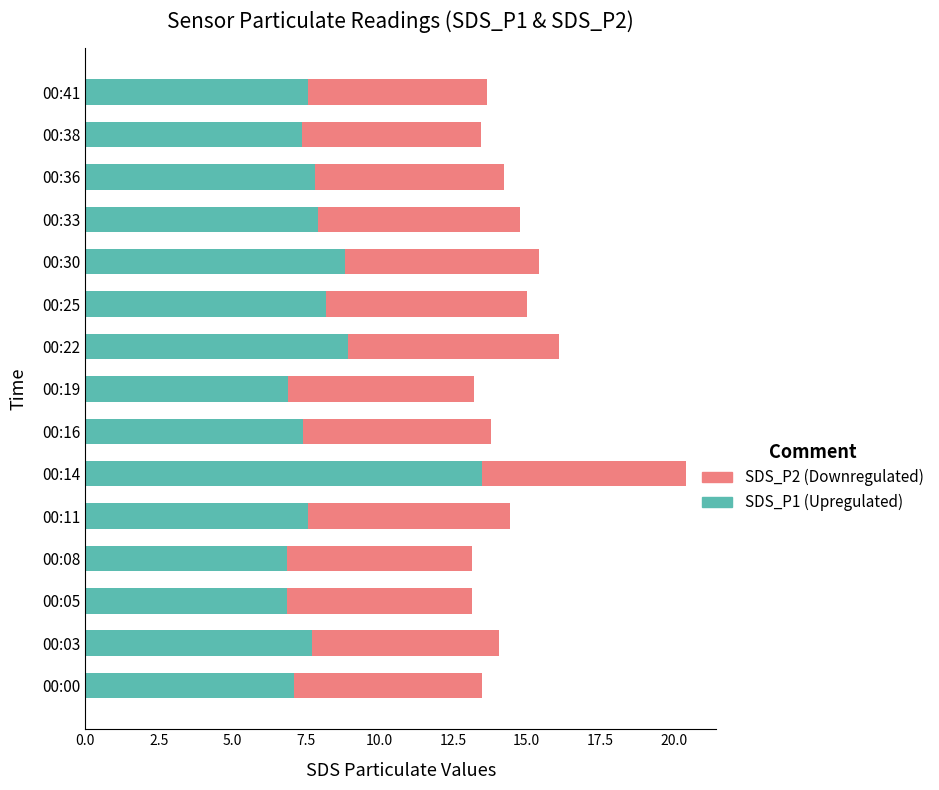

At which category is the sum across all series the highest?

00:14